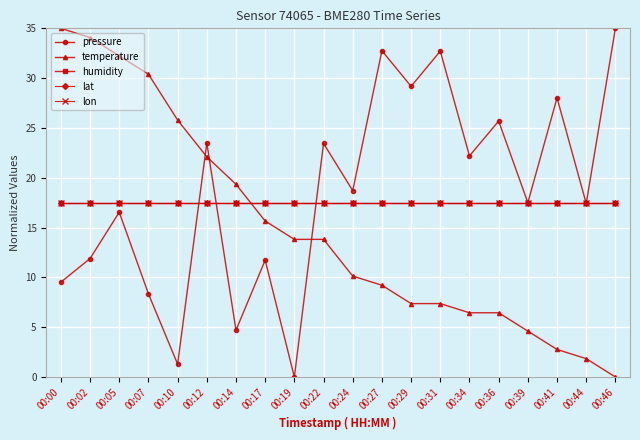

What is the sum of all lat values?

350.0